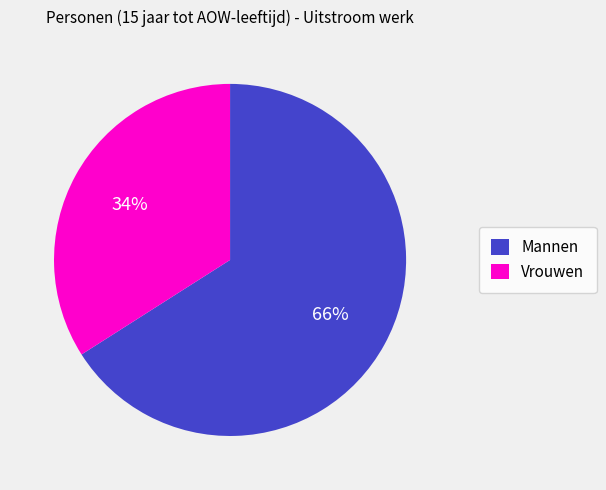

Count the number of slices in the pie.

2